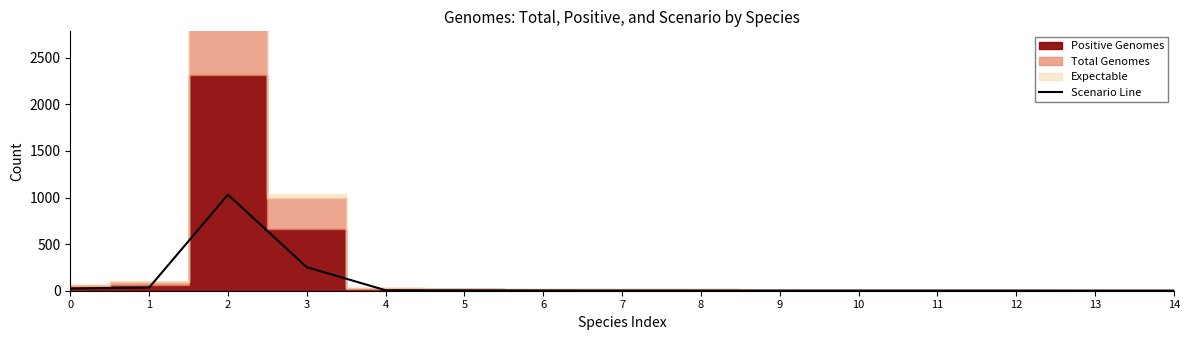

How many interior local peaks (higher than both neighbors) does the data have?

2